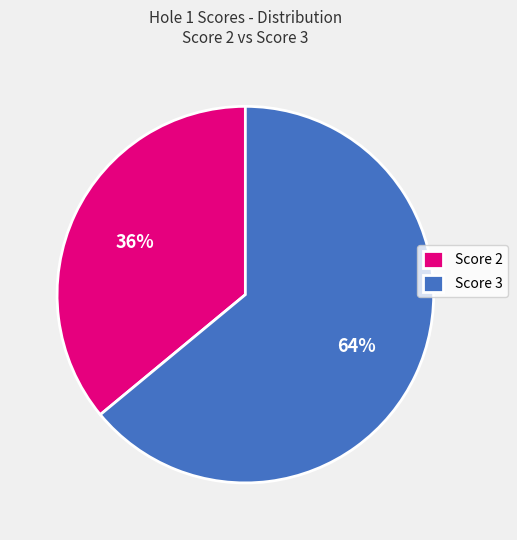

Is there a majority slice in this chart?

Yes